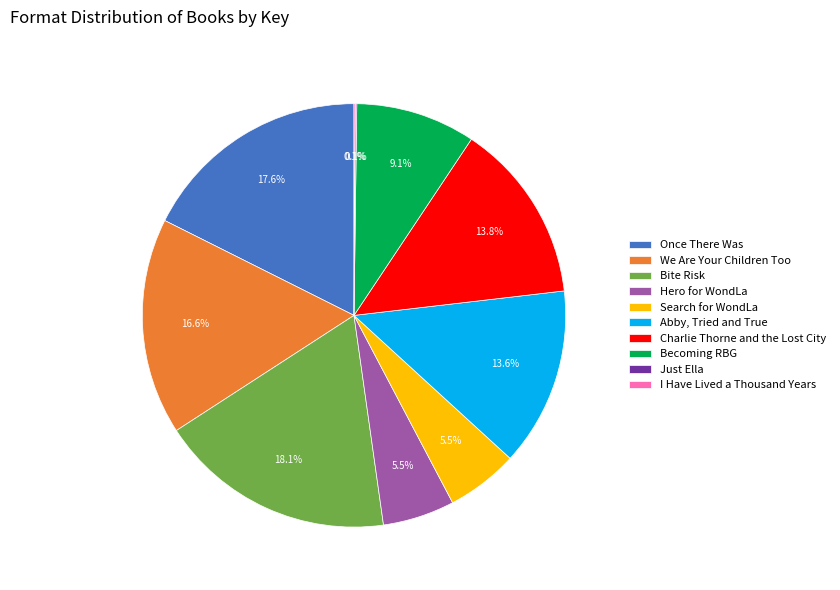

Does any single category account for the majority?

No